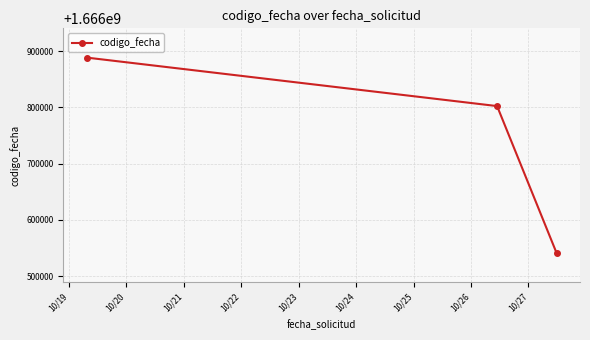

Count the number of data series in this chart.

1